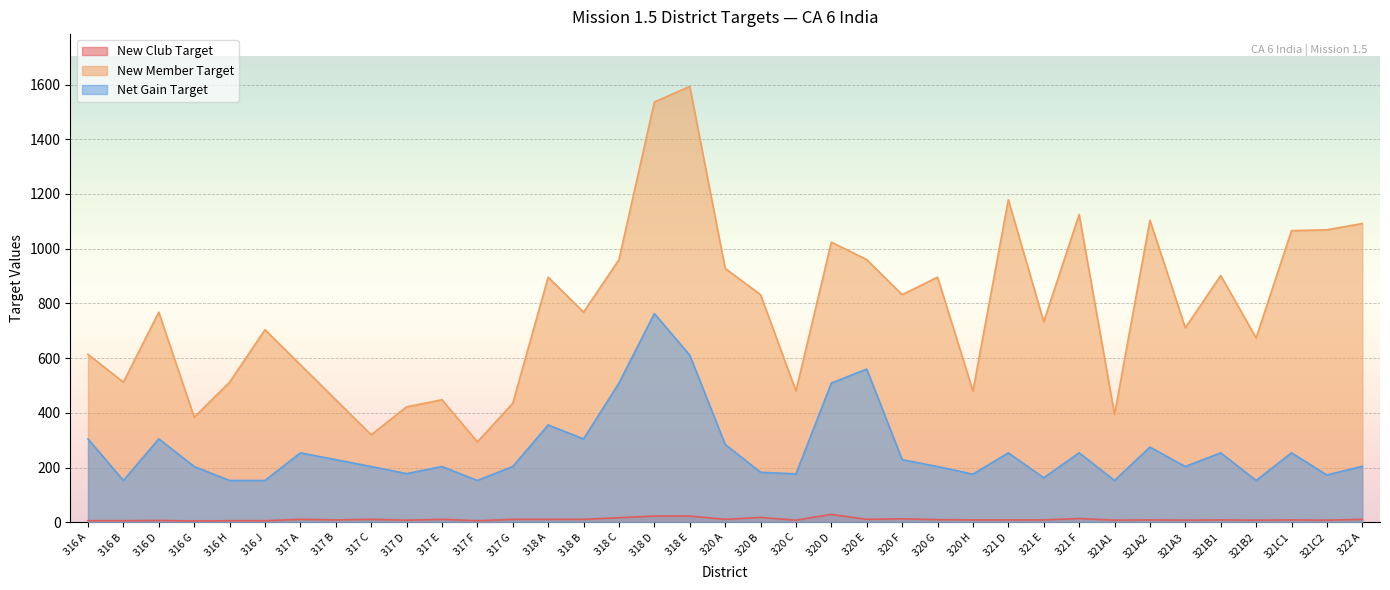

At which category is the sum across all series the highest?

318 D